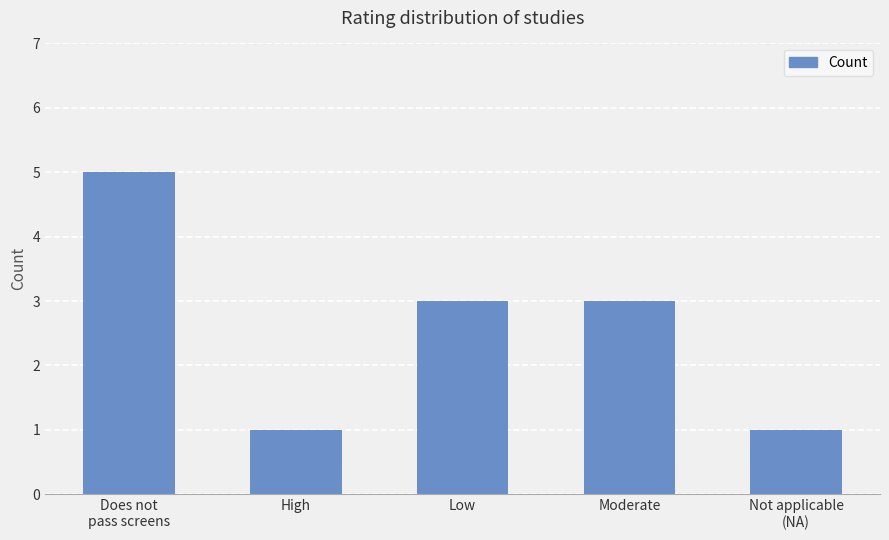

What is the value of the 5th bar from the left?

1